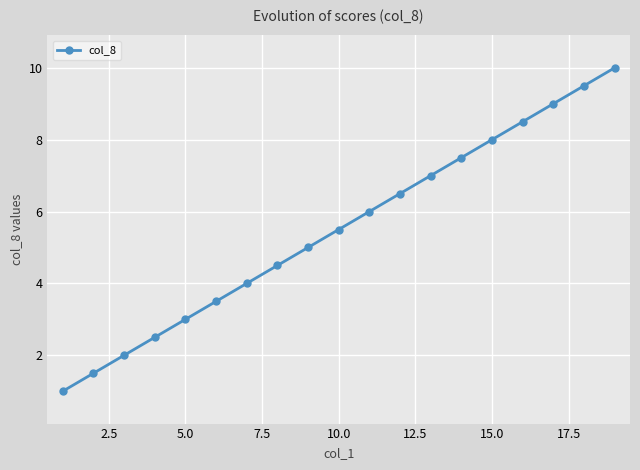

How many data points does each series have?

19